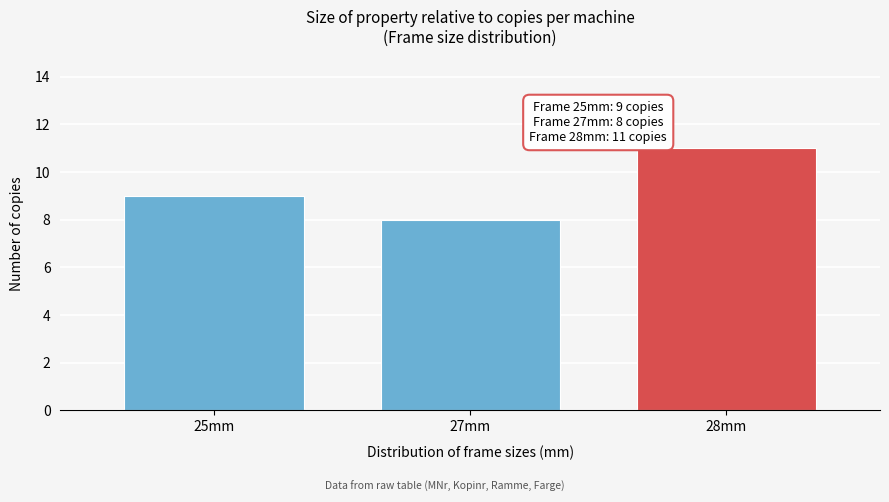

Reading left to right, list all the values displayed in this chart.

9	8	11